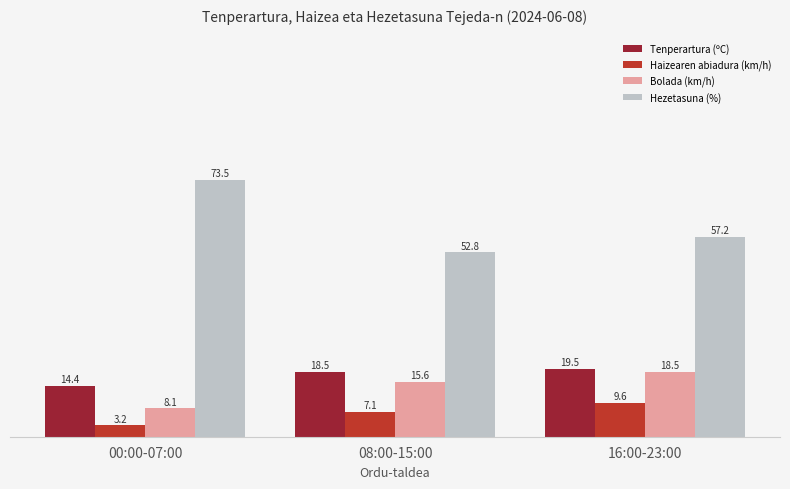

At 08:00-15:00, list the series in order from largest to smallest.

Hezetasuna (%), Tenperartura (ºC), Bolada (km/h), Haizearen abiadura (km/h)